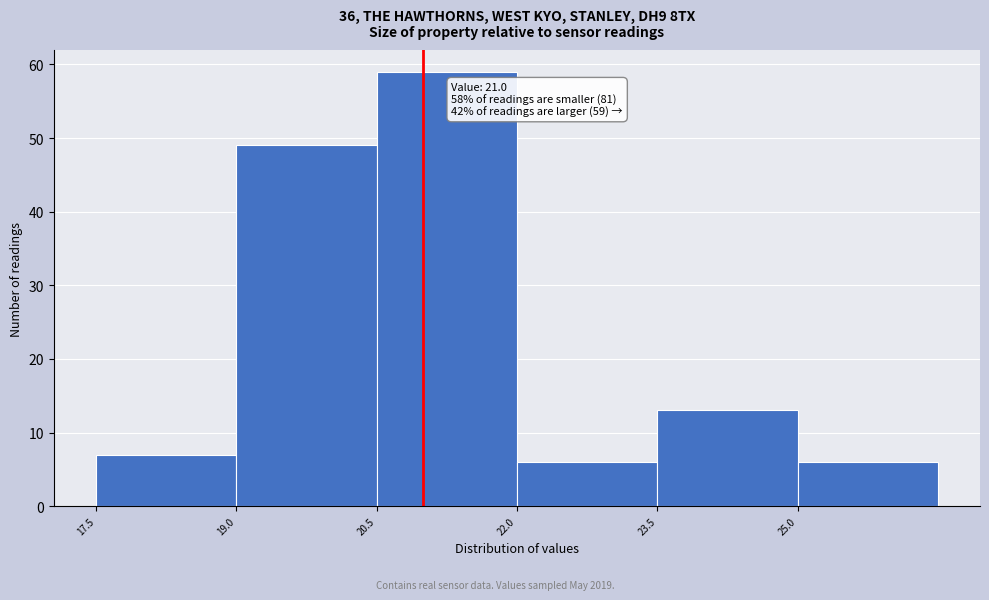

Over which range of the x-axis is the bar tallest?

20.5 to 22.0